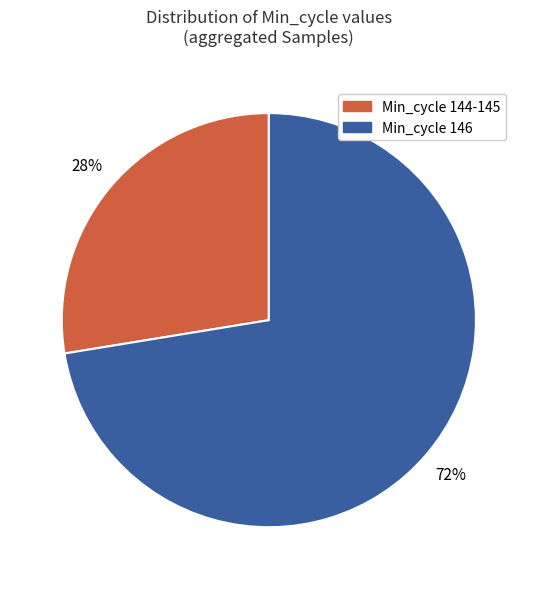

To the nearest percent, what is the average slice percentage?

50%